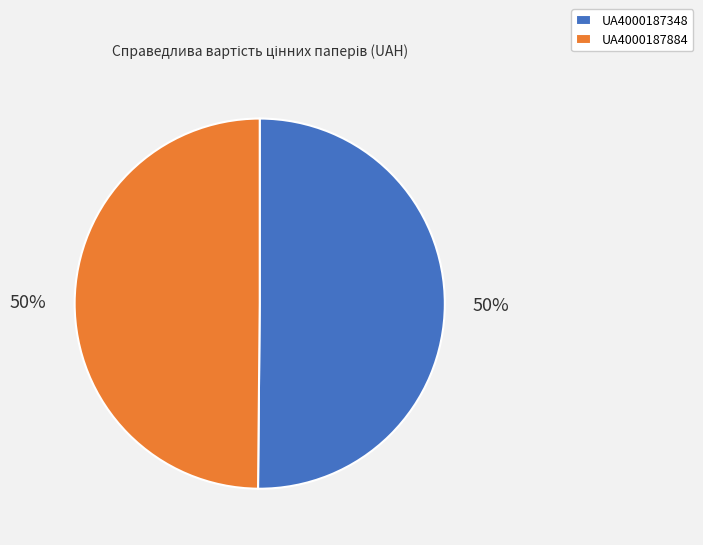

To the nearest percent, what is the combined percentage of UA4000187348 and UA4000187884?

100%